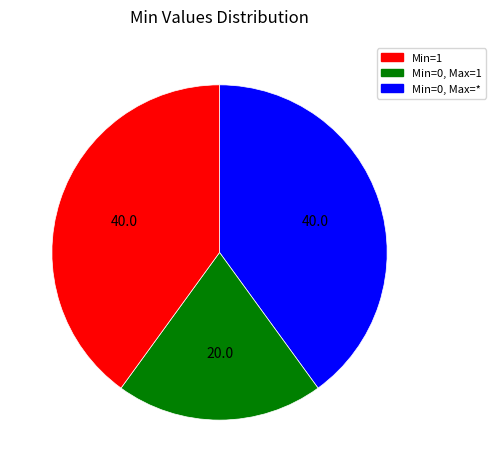

Does any single category account for the majority?

No